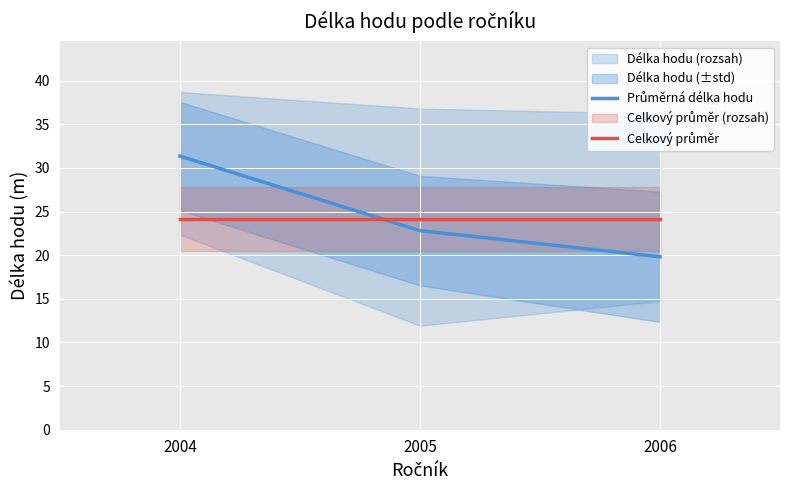

What is the smallest value displayed?

19.8